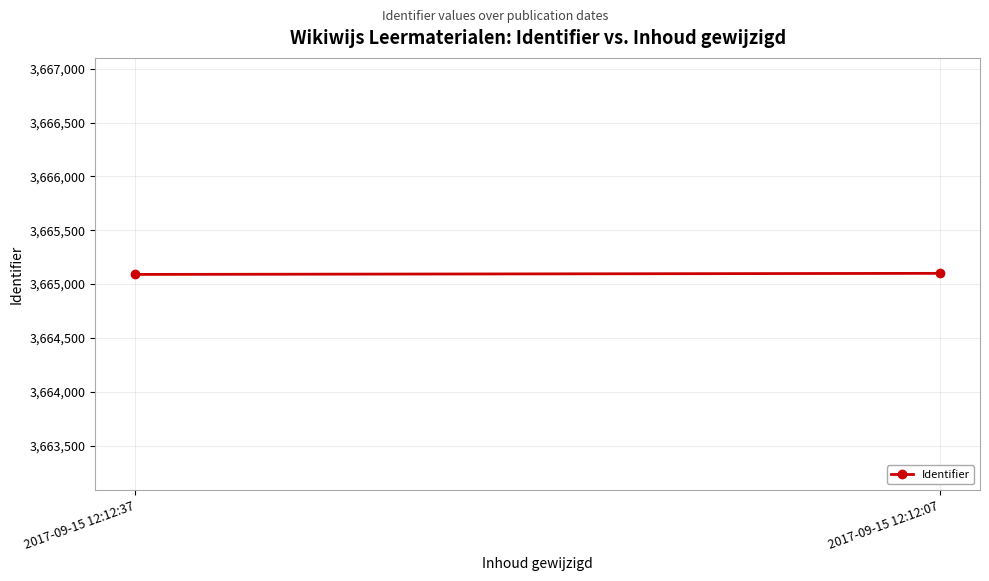

List the labels in order of value, largest first.

2017-09-15 12:12:07, 2017-09-15 12:12:37